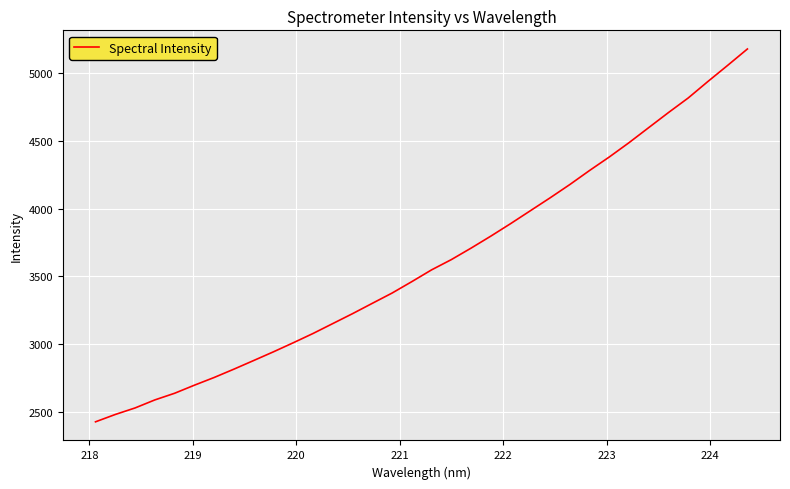

What is the difference between the maximum and minimum values?

2751.5